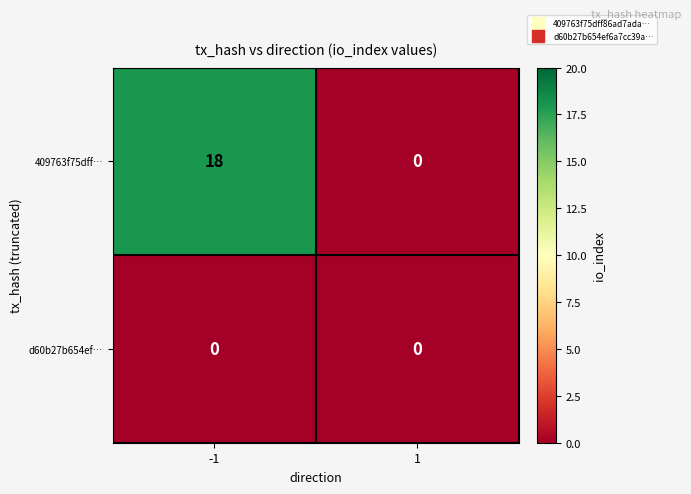

Reading left to right, list all the values displayed in this chart.

409763f75dff…: -1=18	1=0
d60b27b654ef…: -1=0	1=0